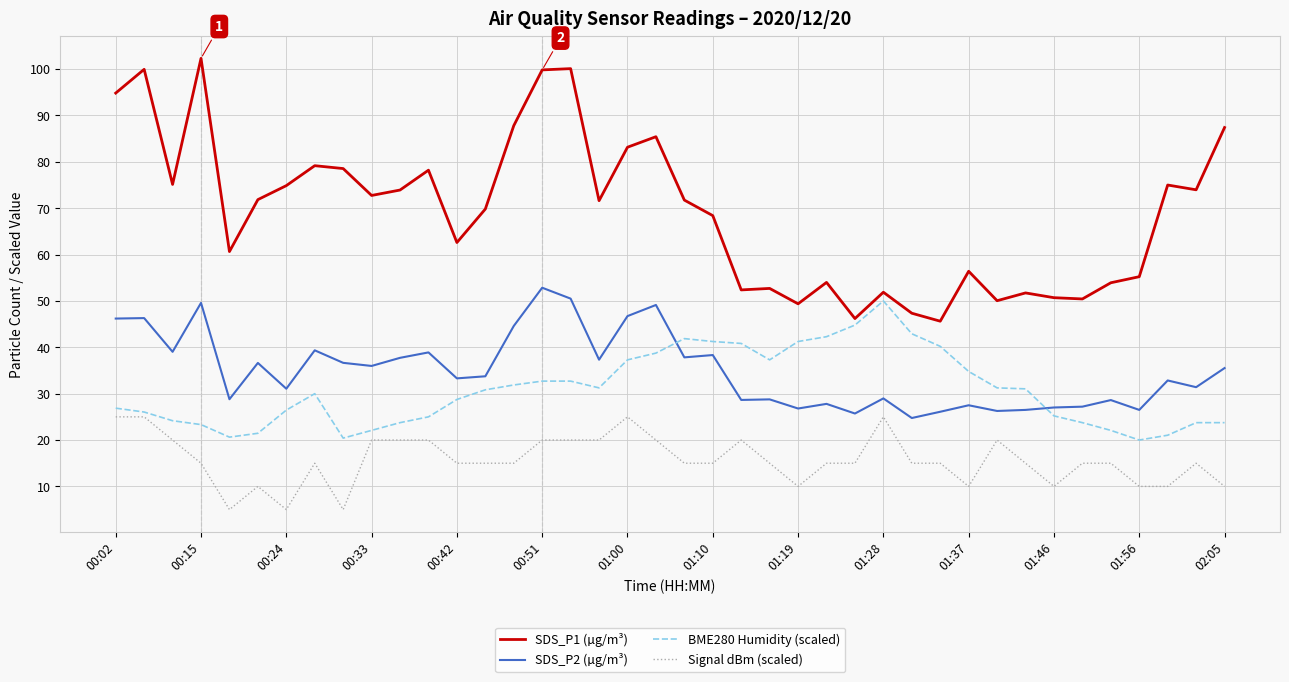

What is the highest value of the Signal dBm (scaled) series?

25.0